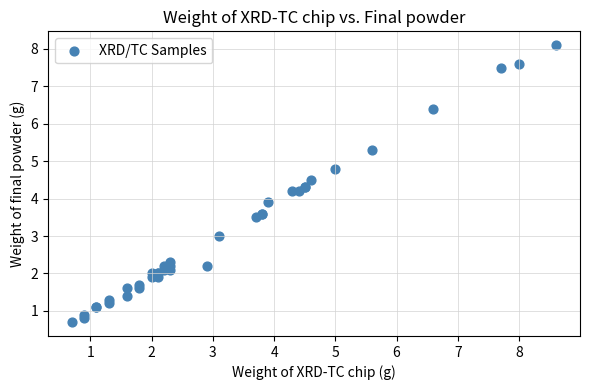

What Y value in the scatter plot is closest to 4?

3.9